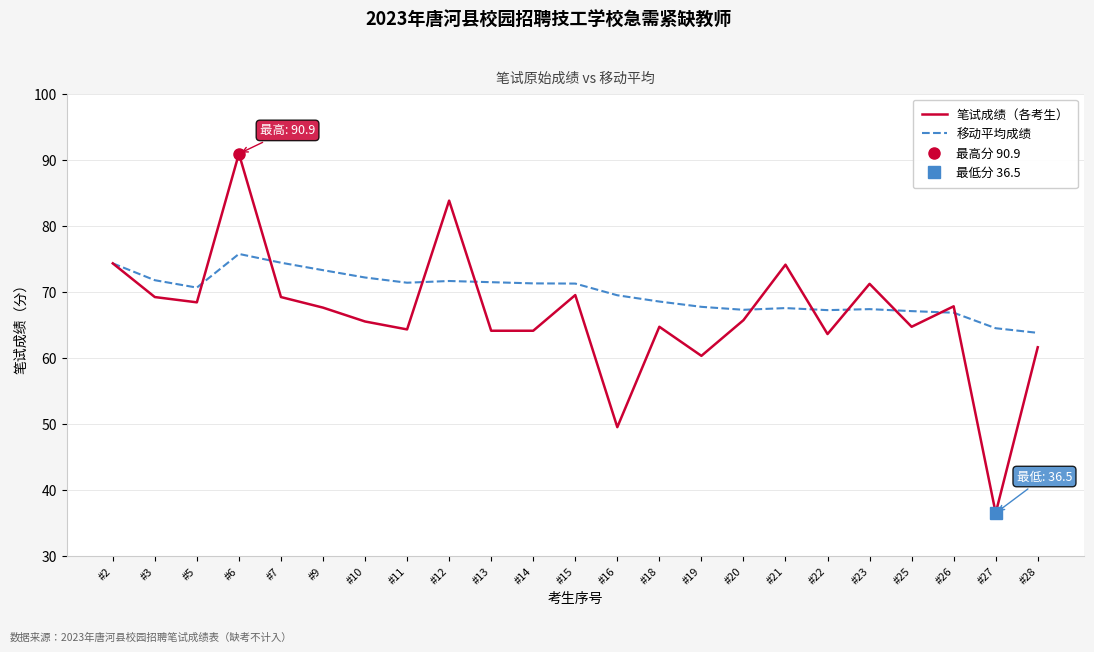

Does the chart have visible grid lines?

Yes